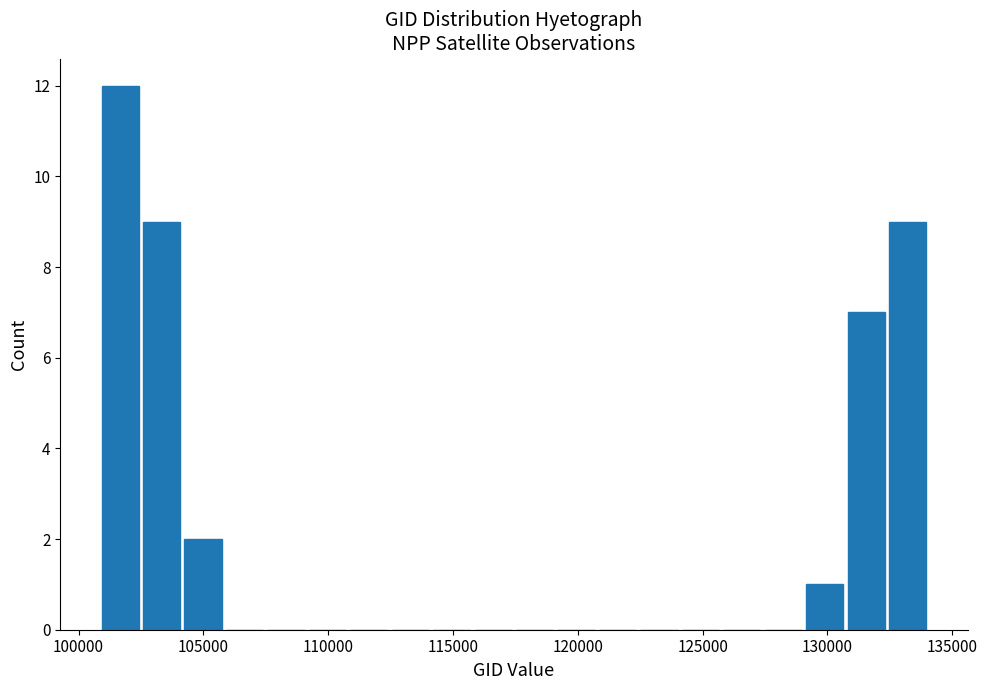

Read against the x-axis, roughly where is the centre of the tallest bar?

101500